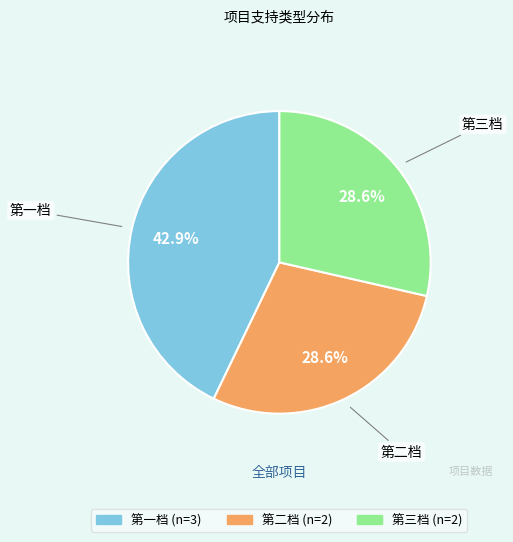

Do 第一档 and 第三档 together represent more than half of the pie?

Yes